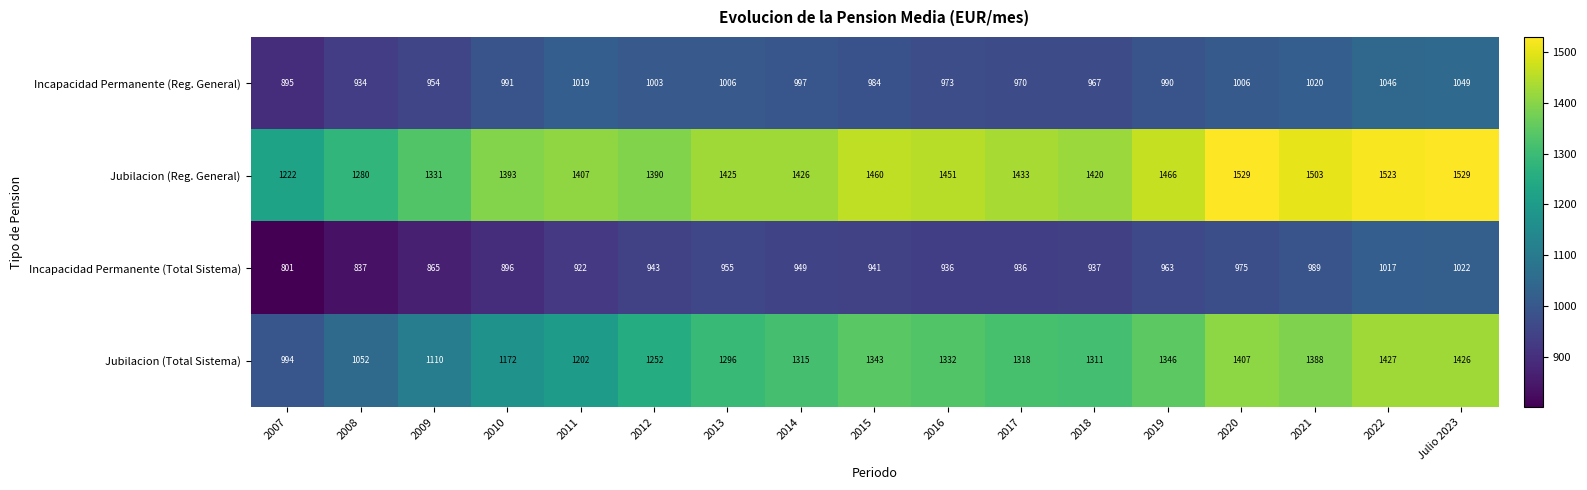

At how many categories does at least one series exceed 1028?

17